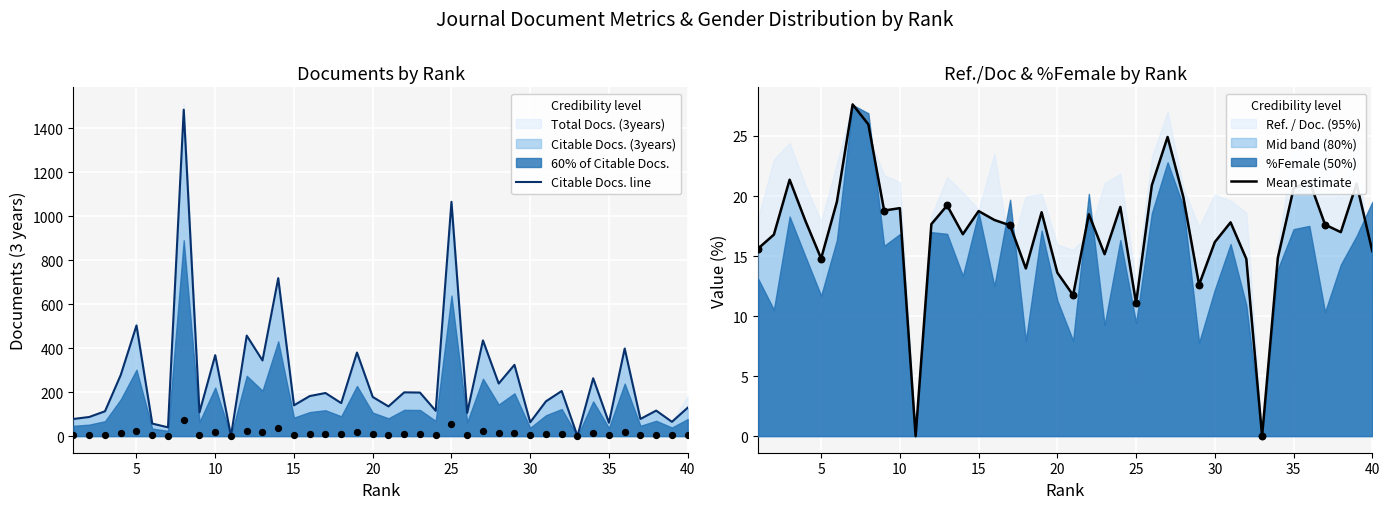

What is the highest value of the Citable Docs. line series?

1484